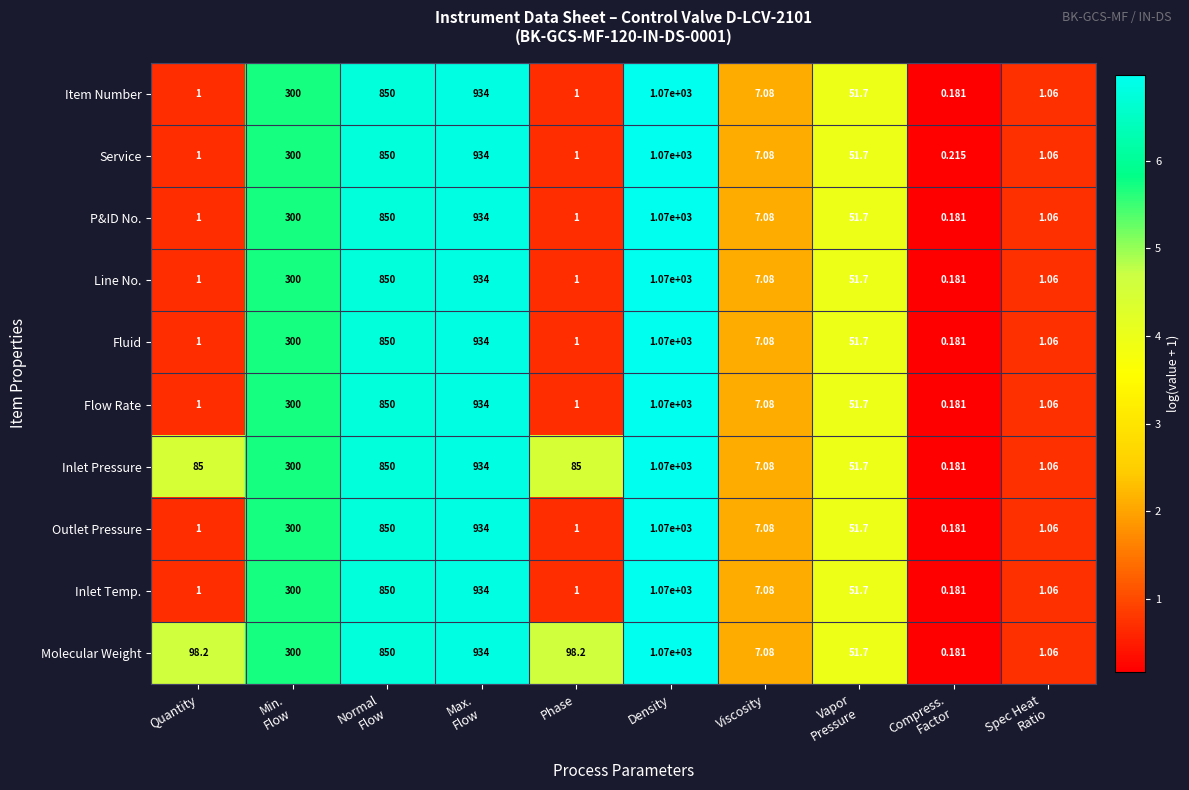

At which label does Service reach its peak?

Density